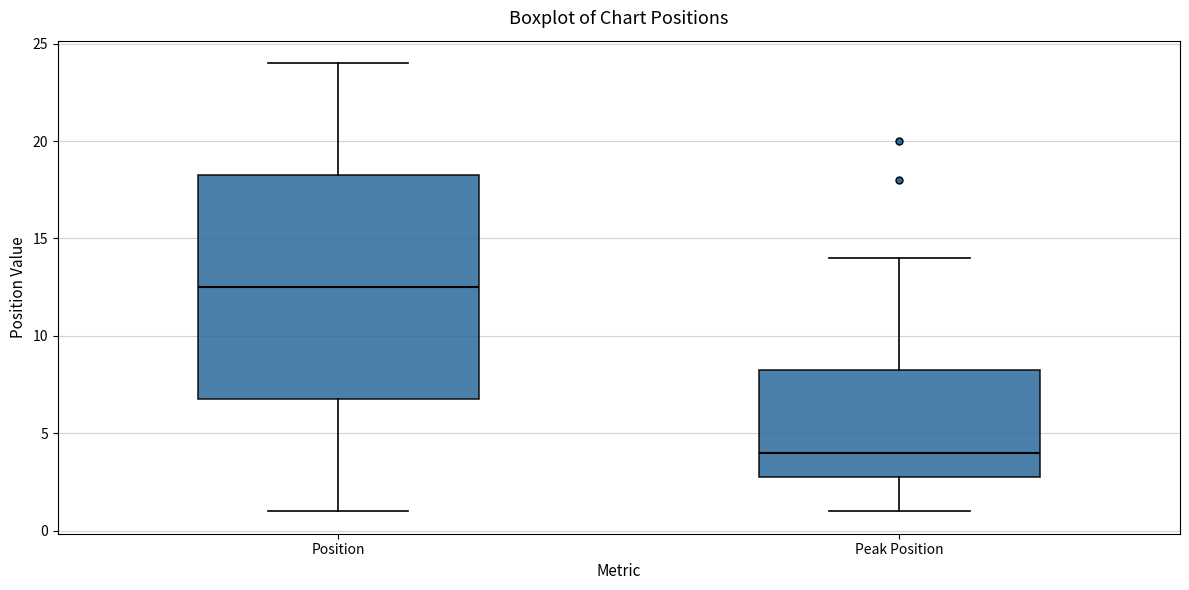

Reading left to right, transcribe this box plot: for each box, give where its median line is, the range the box spans, and where its two whiskers end, as read against the y-axis. The values are not printed on the chart, so give them approximately, as read against the axis.

Position: median 12.5, box 7.0 to 18.5, whiskers 1.0 to 24.0
Peak Position: median 4.0, box 3.0 to 8.5, whiskers 1.0 to 14.0